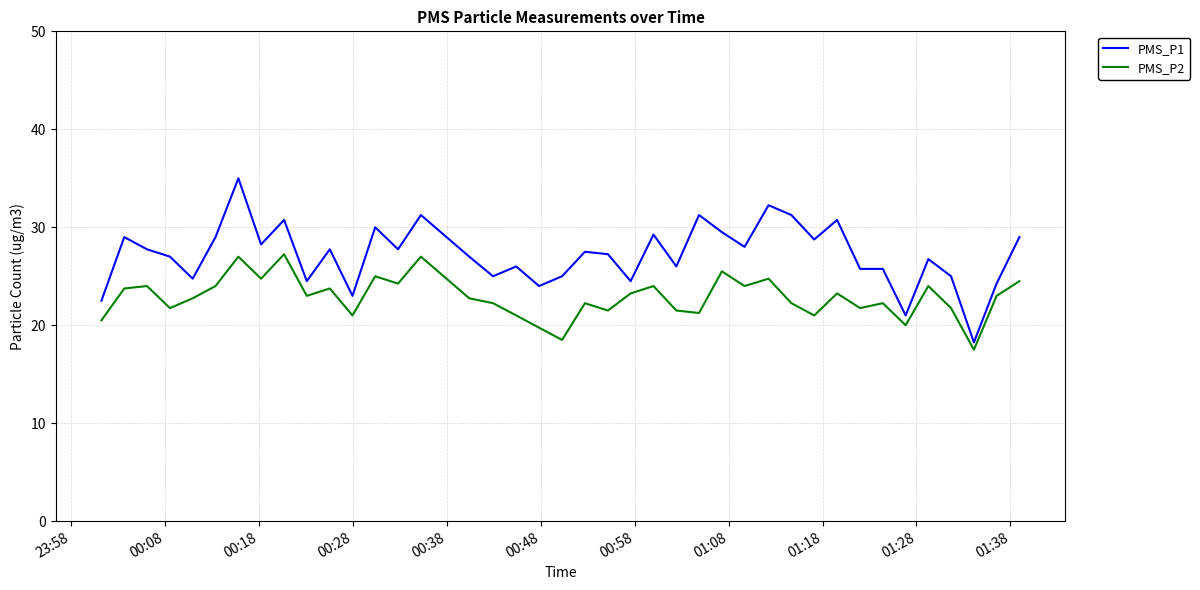

Which series has the largest total across all categories?

PMS_P1